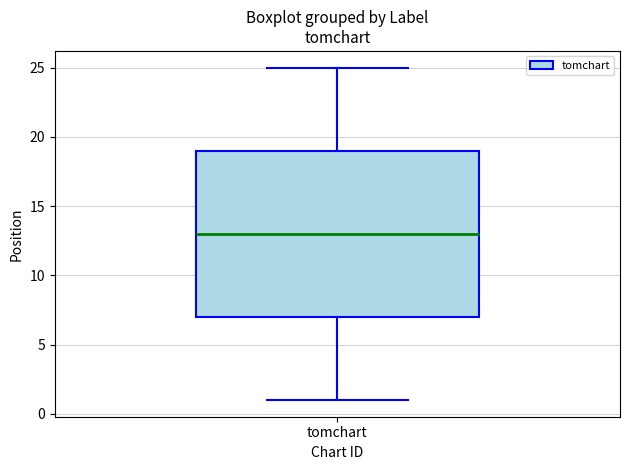

Where does the upper whisker of the box for tomchart end on the y-axis? The values are not printed on the chart, so give them approximately, as read against the axis.

25